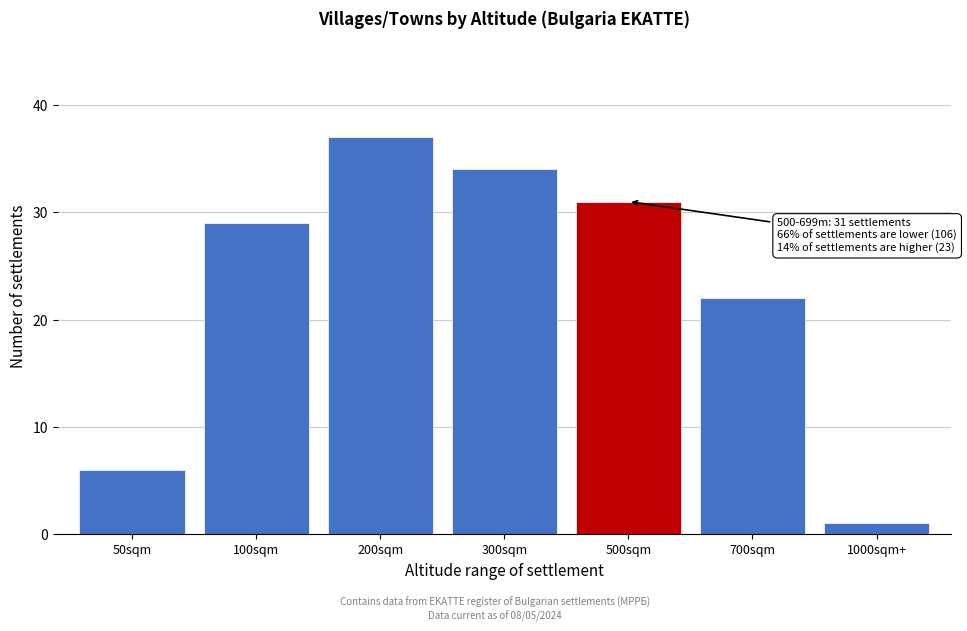

Reading left to right, extract all data points from this chart.

6	29	37	34	31	22	1